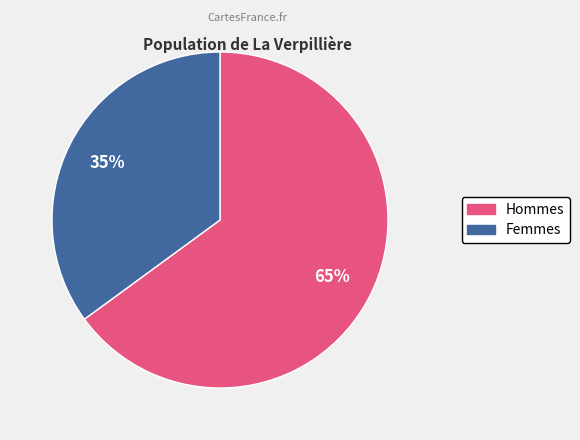

Is there any slice that represents more than half of the pie?

Yes